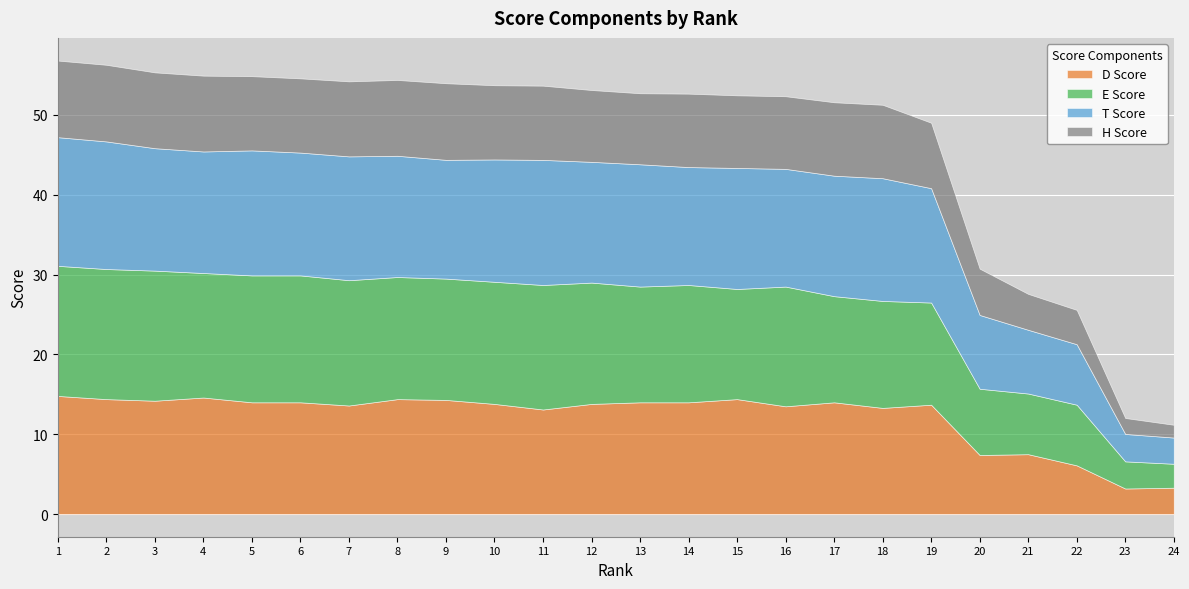

What is the difference between the highest and lowest values at 13?

6.4